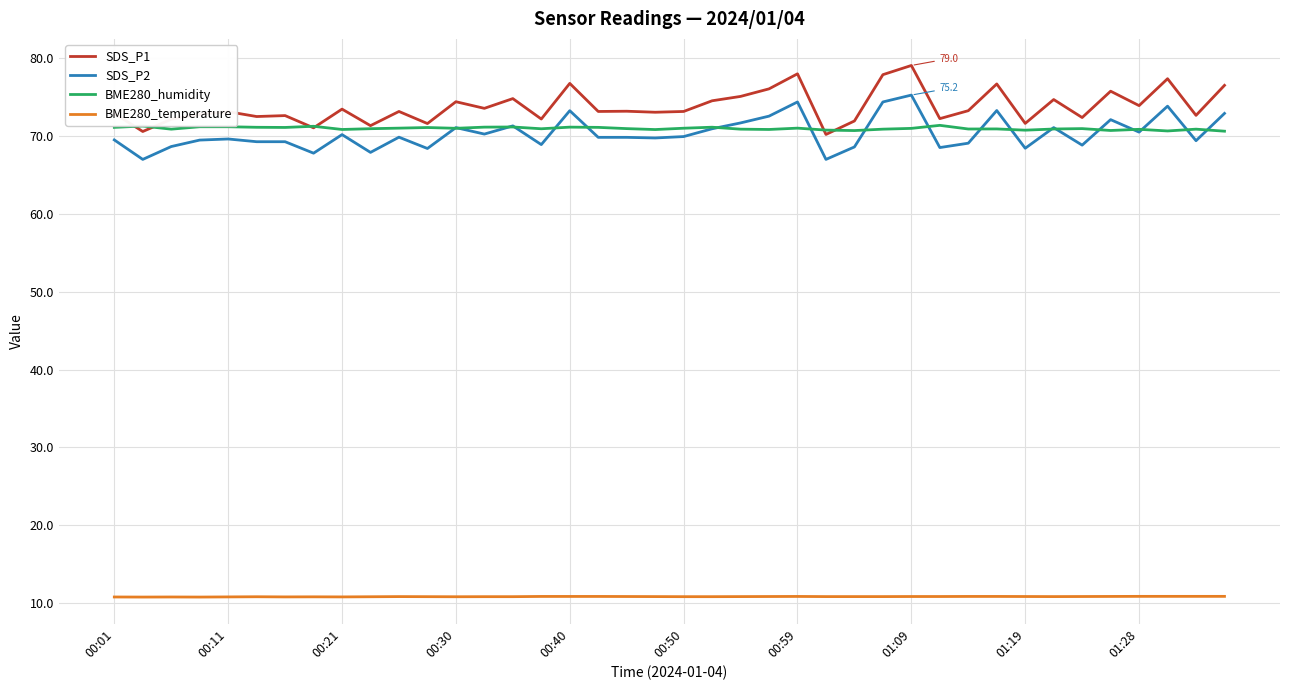

What is the sum of all SDS_P1 values?

2949.1